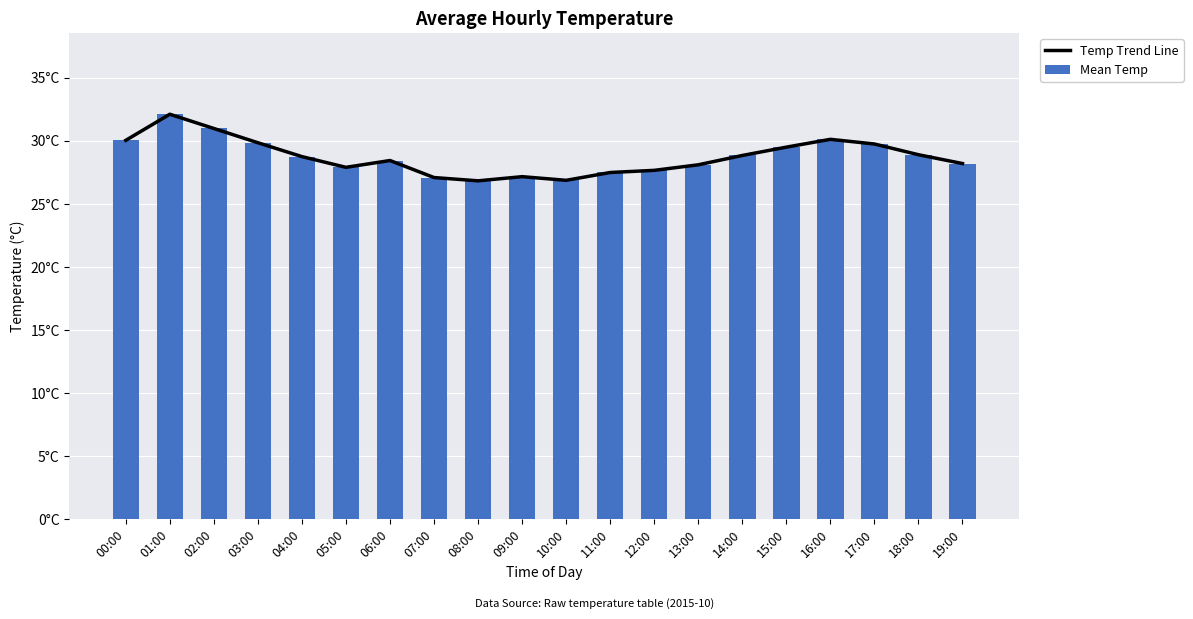

True or false: Mean Temp has a value of 27.7 at 12:00.

True